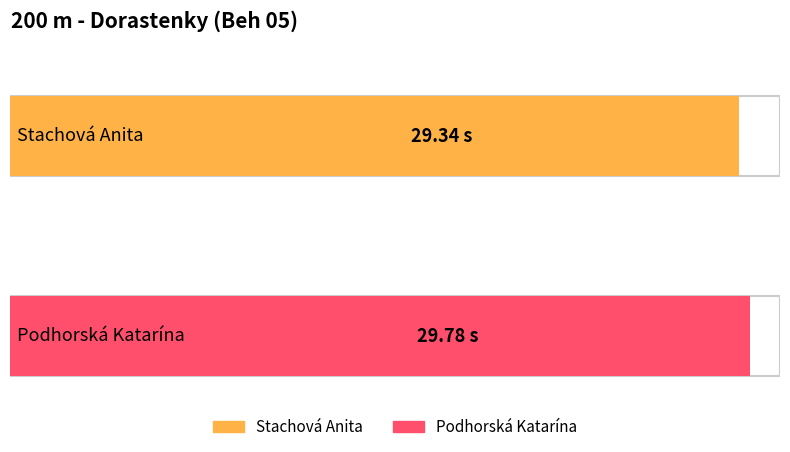

What is the change in value from Stachová Anita to Podhorská Katarína?

+0.4